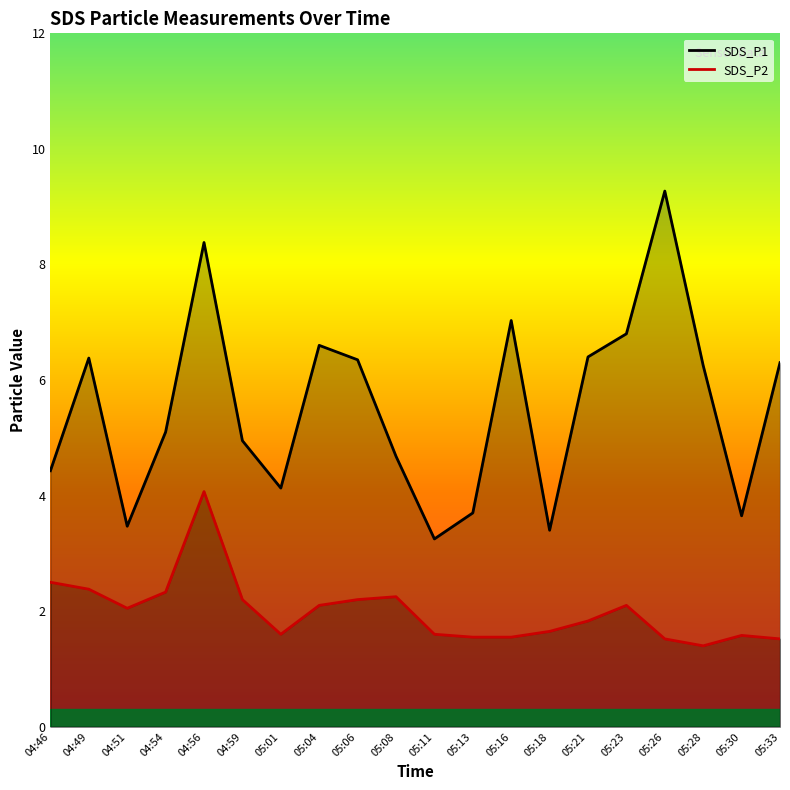

True or false: SDS_P1 and SDS_P2 cross at least once.

False